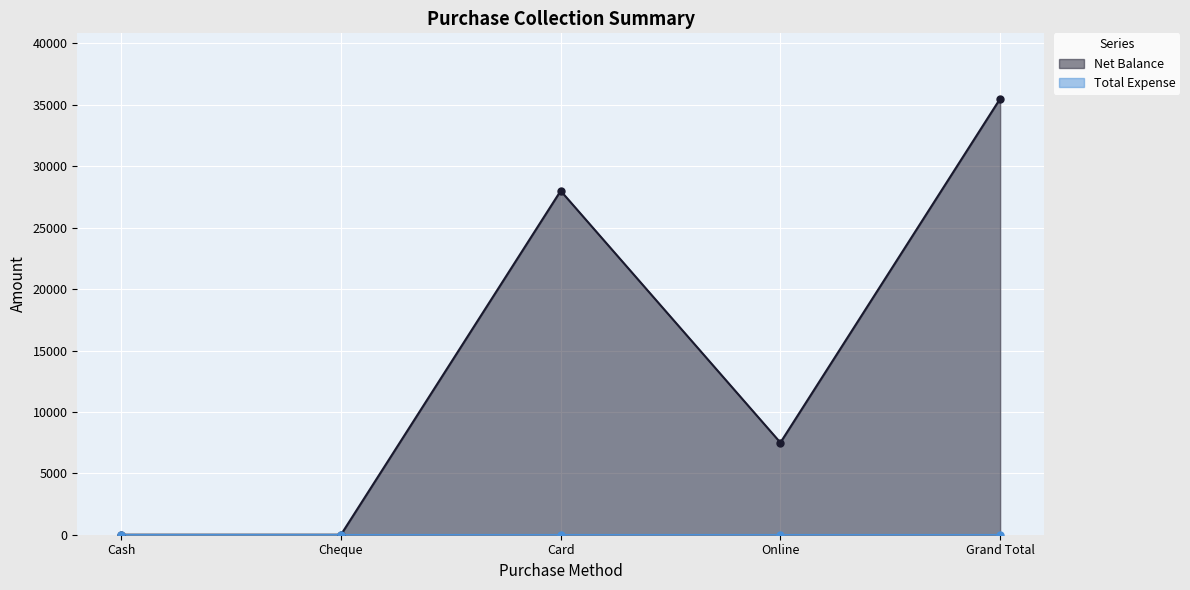

What is the average value?

14200